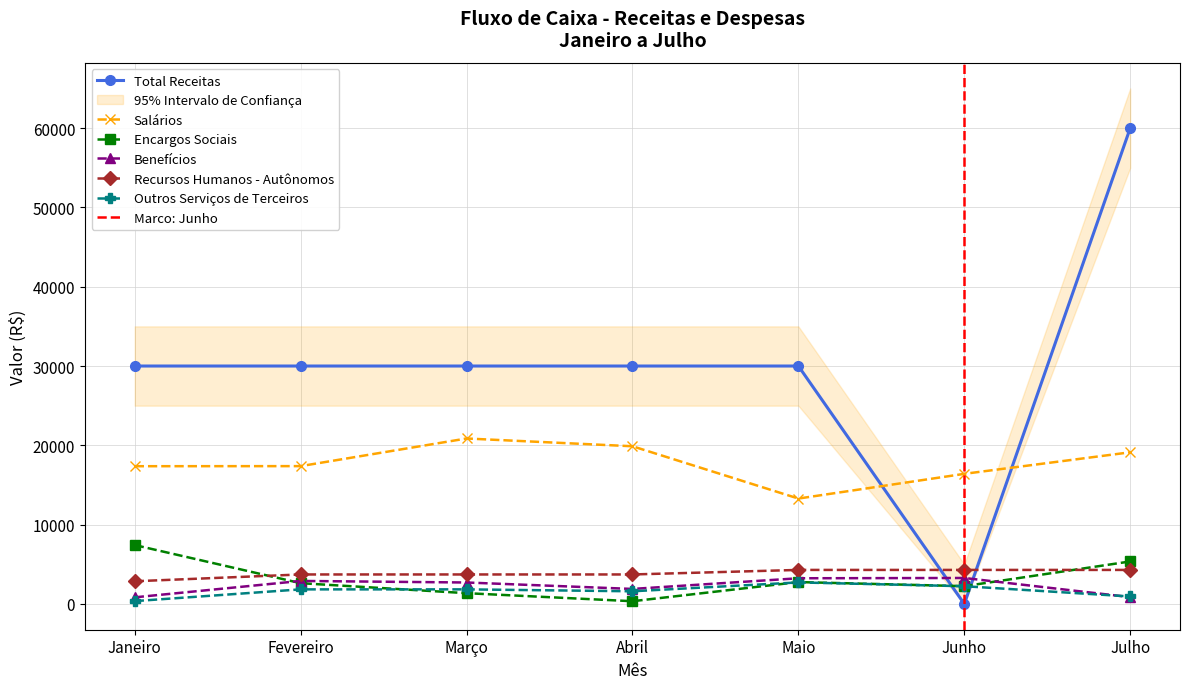

What is the value of the Recursos Humanos - Autônomos point at the 7th from the left?

4290.0